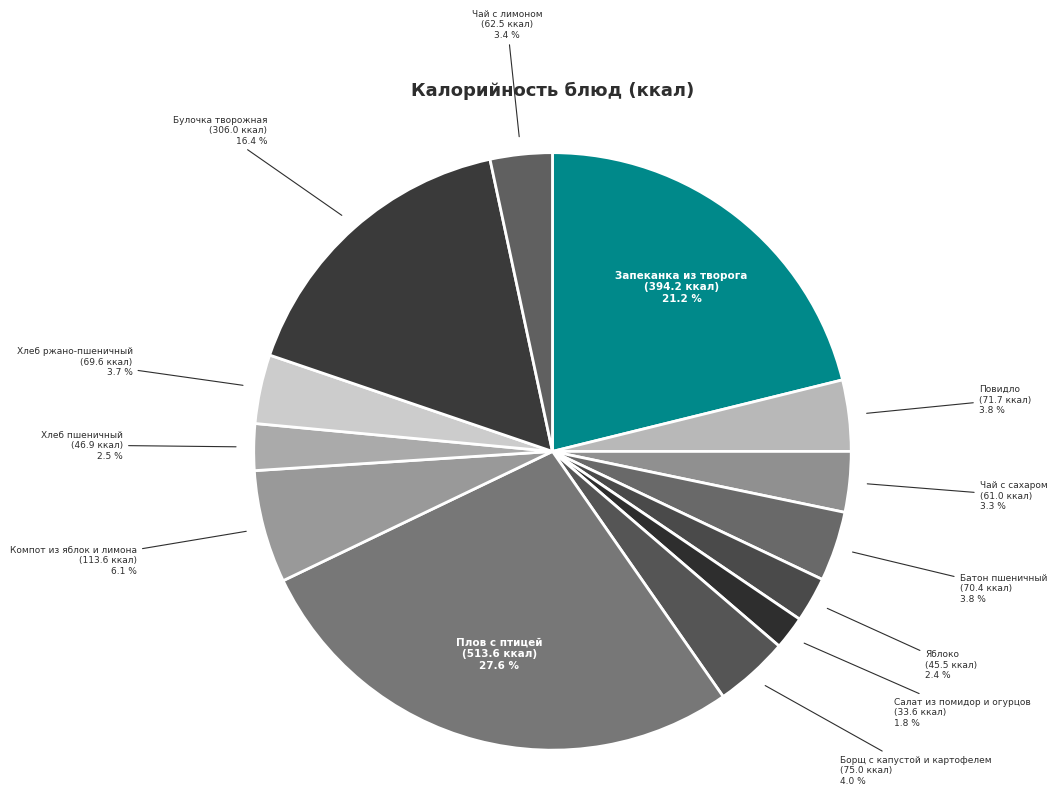

To the nearest percent, what portion does Борщ с капустой и картофелем represent?

4%